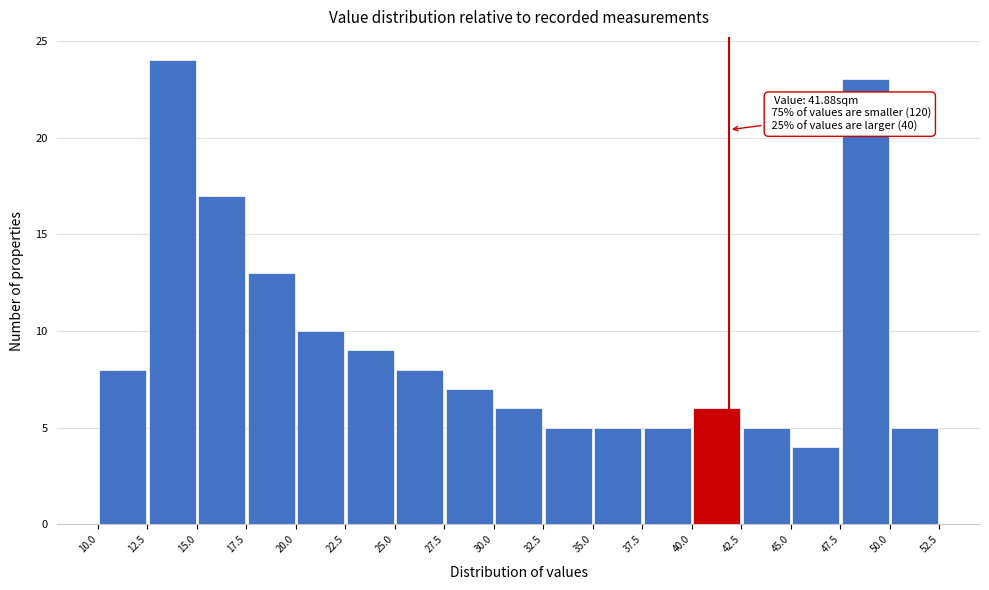

Which range on the x-axis has the tallest bar?

12.5 to 15.0